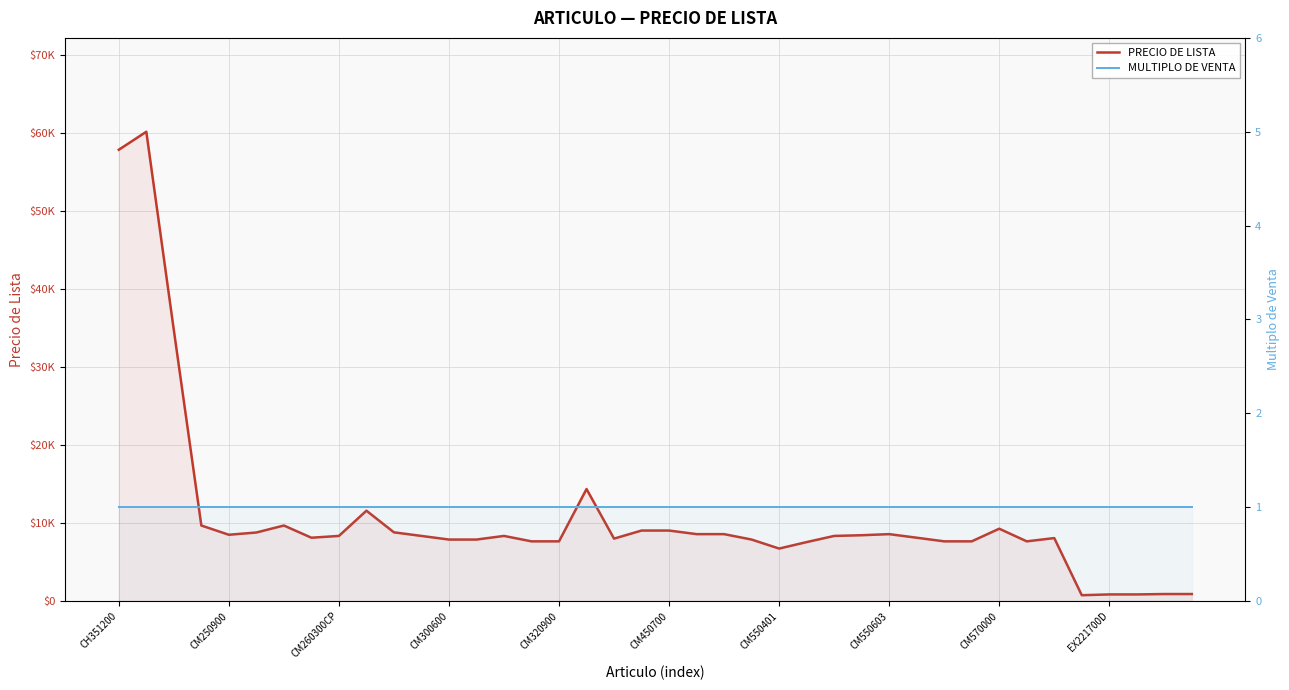

Which series has the largest range (max minus min)?

PRECIO DE LISTA